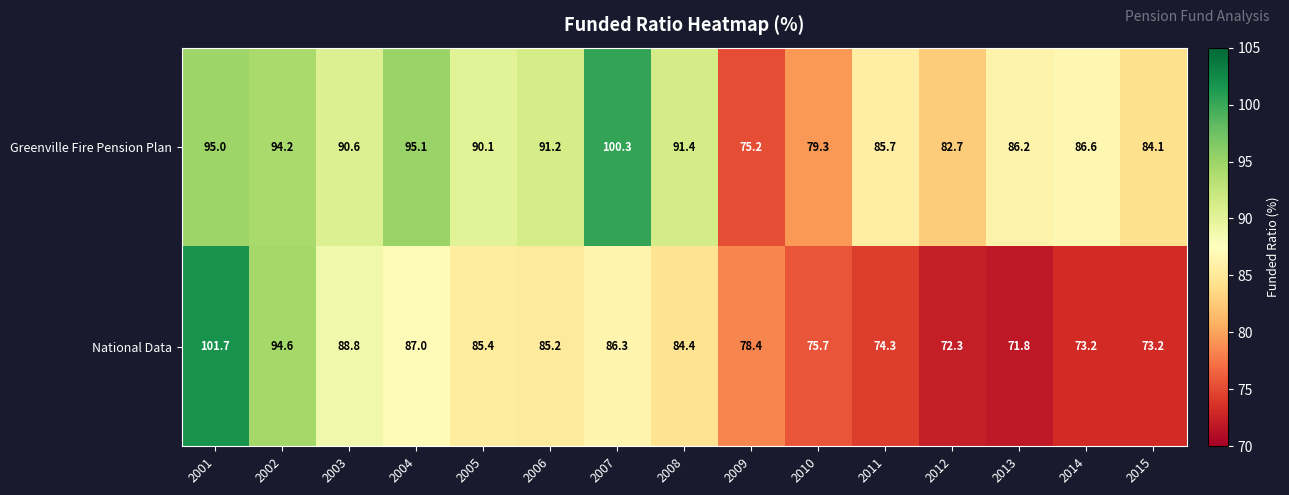

What is the difference between the second highest and second lowest values in the National Data series?

22.3